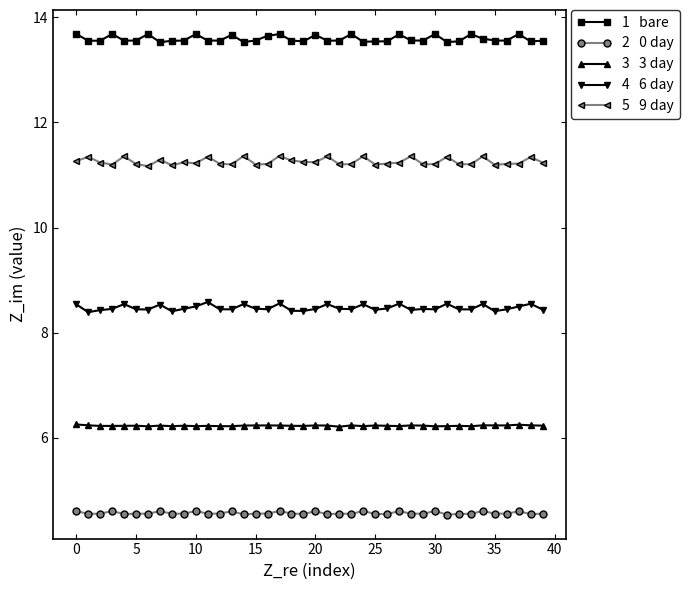

What is the smallest value displayed?

4.5